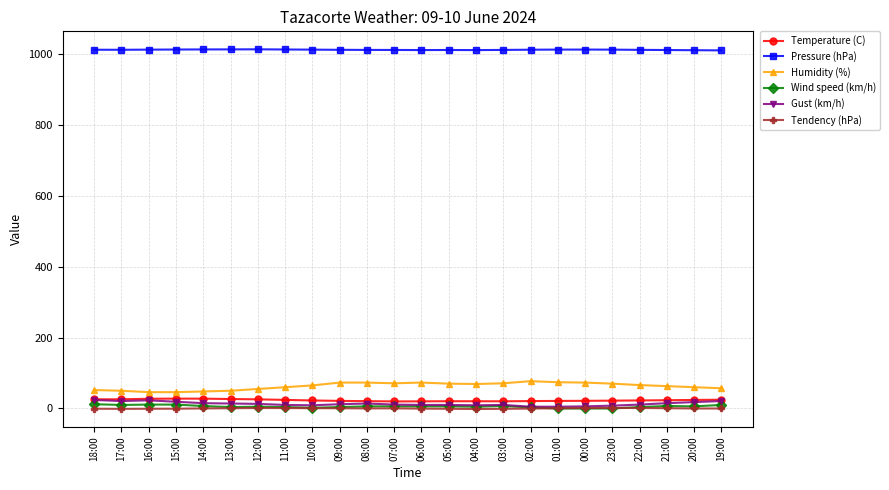

At how many categories does at least one series exceed 228?

24